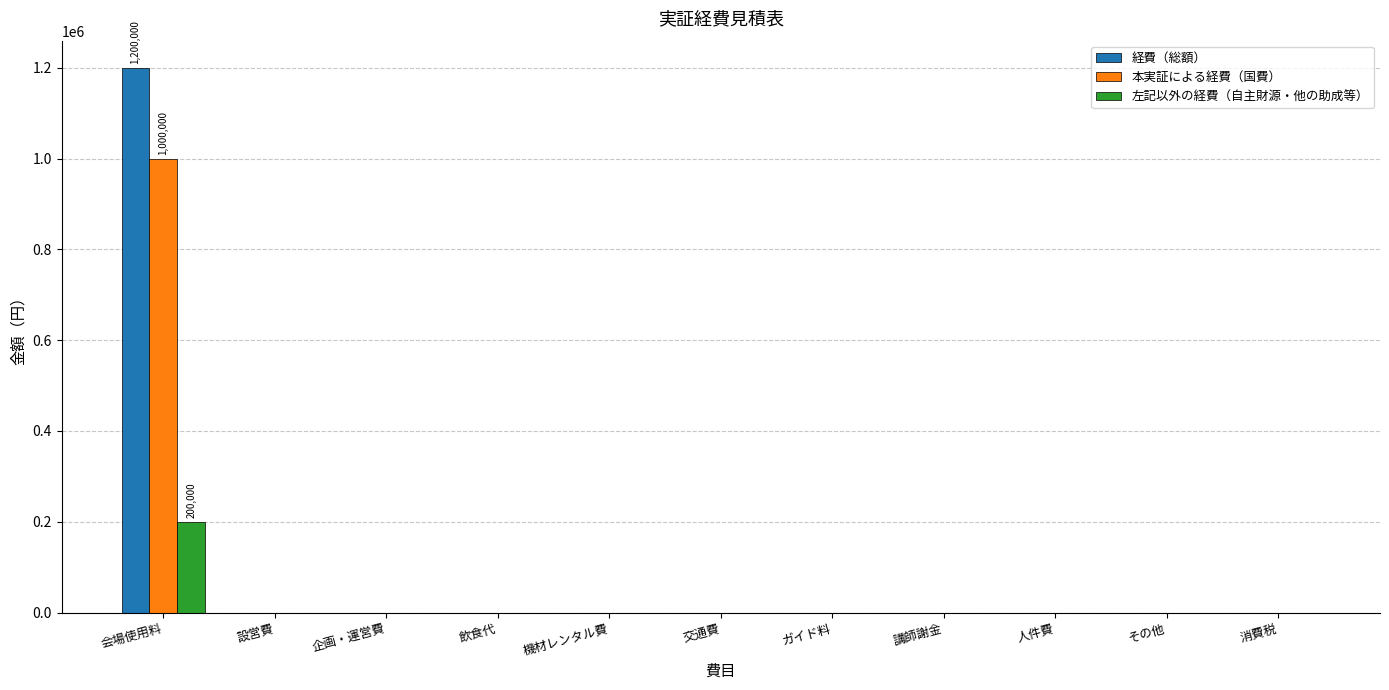

What are all the series names shown in the legend?

経費（総額）, 本実証による経費（国費）, 左記以外の経費（自主財源・他の助成等）